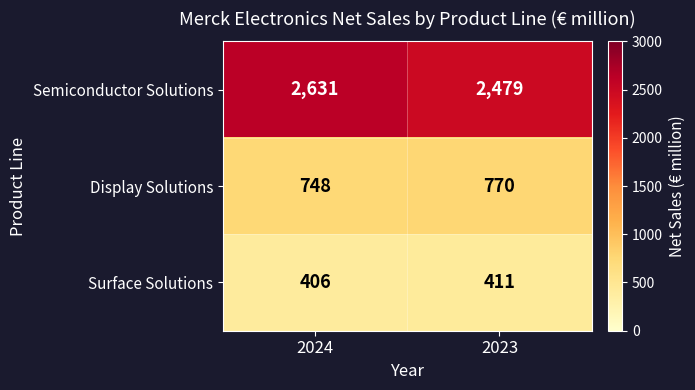

Reading left to right, transcribe all the data shown in this chart.

Semiconductor Solutions: 2631	2479
Display Solutions: 748	770
Surface Solutions: 406	411